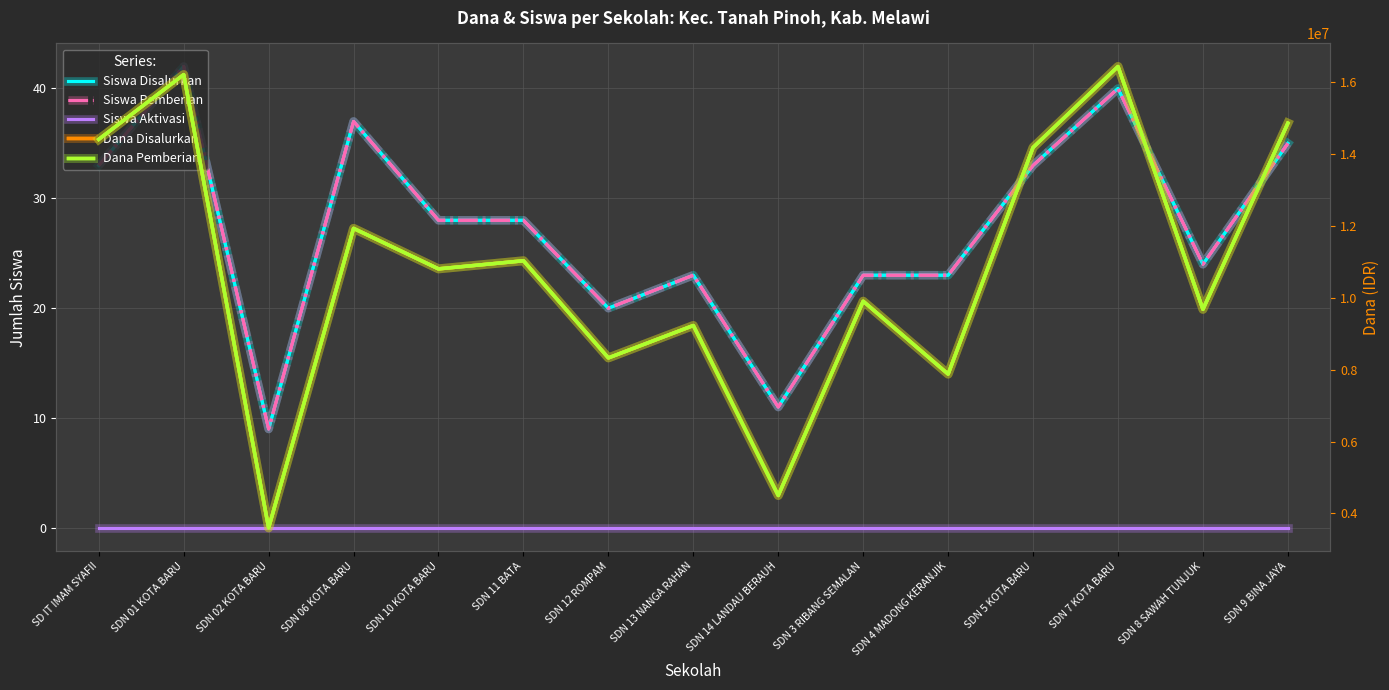

What is the label of the 13th point from the left?

SDN 7 KOTA BARU